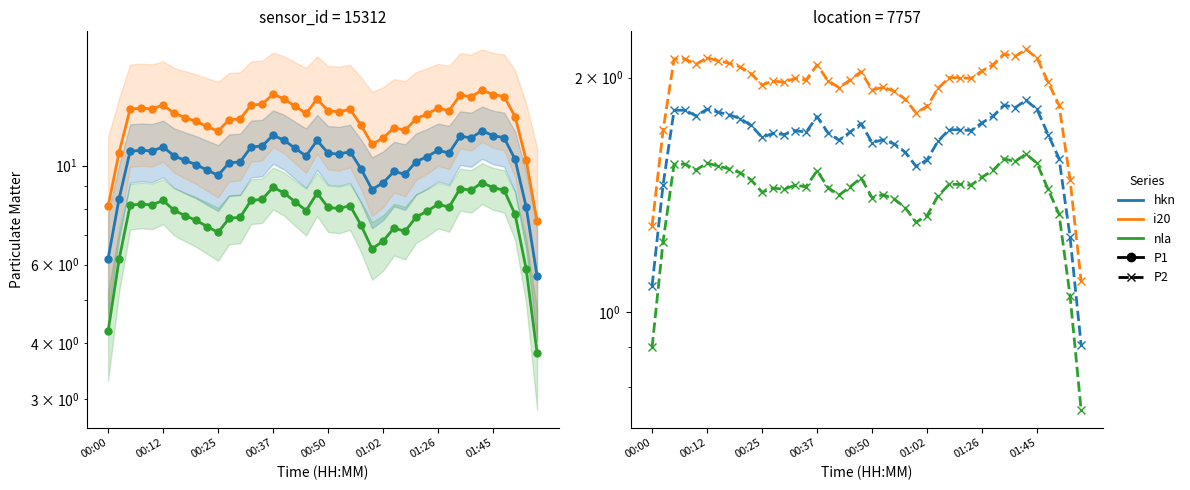

The P1 (lower) series shows 2.3 at 9. True or false?

False